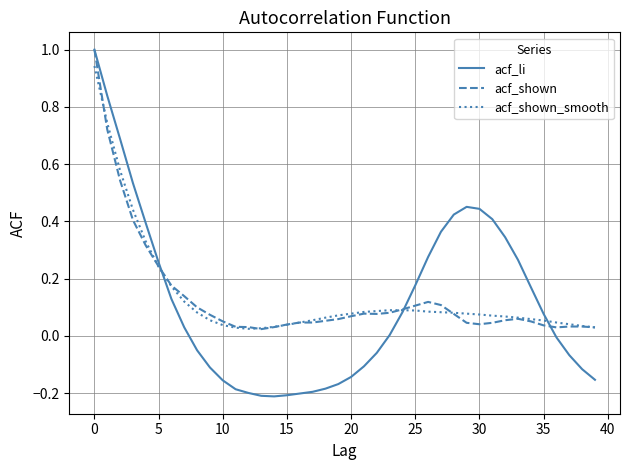

Which series has the largest range (max minus min)?

acf_li